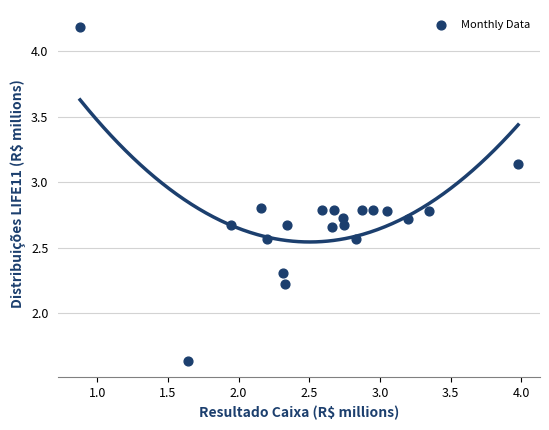

What is the range of Y values (max minus min)?

2.5